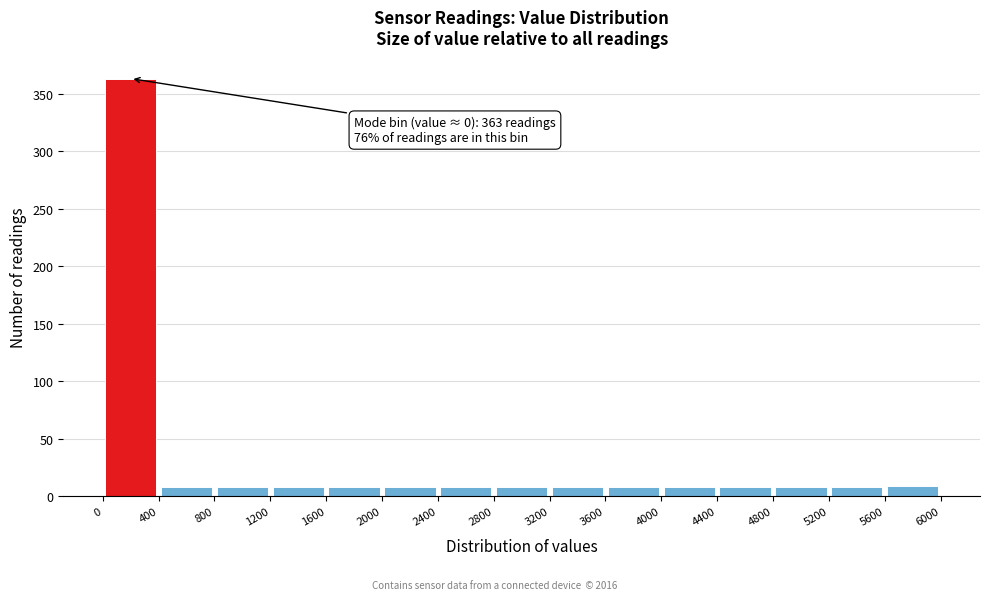

Over which range of the x-axis is the bar tallest?

0 to 400